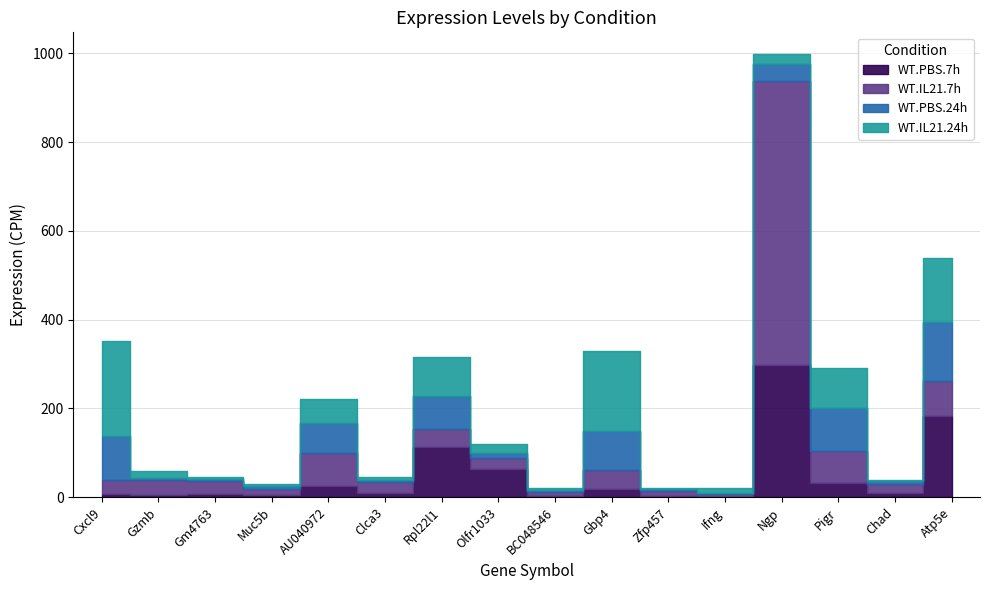

Which category has the highest value in the WT.IL21.7h series?

Ngp